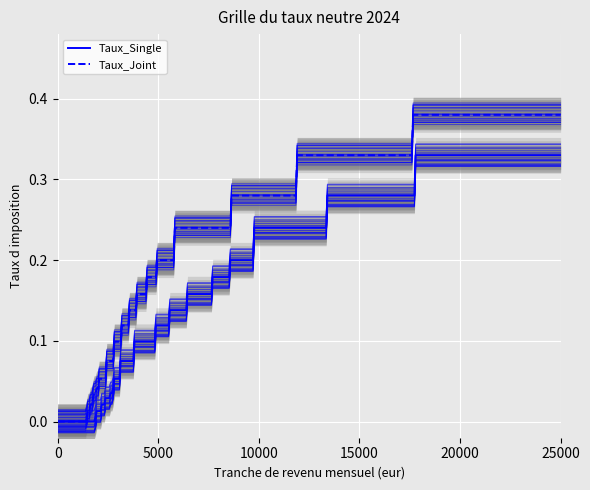

What is the sum of all Taux_Single values?

2.8